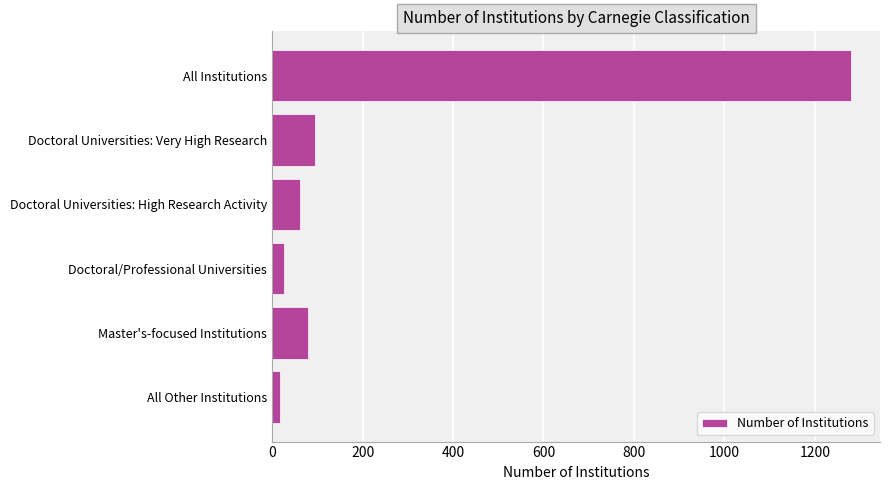

Reading top to bottom, transcribe all the data shown in this chart.

1280	94	62	27	79	18